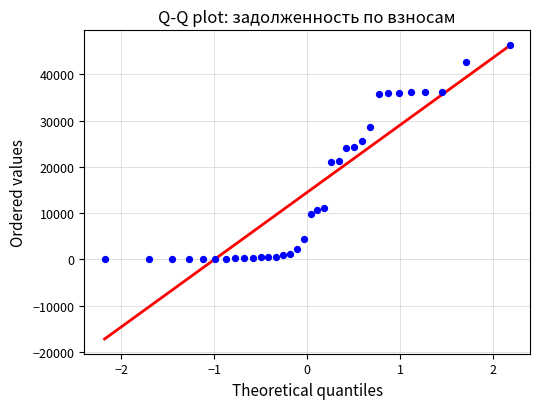

What is the range of X values (max minus min)?

4.4